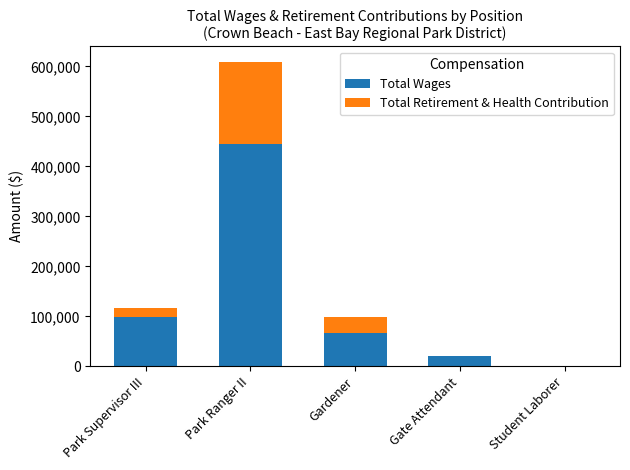

Are the bars horizontal?

No